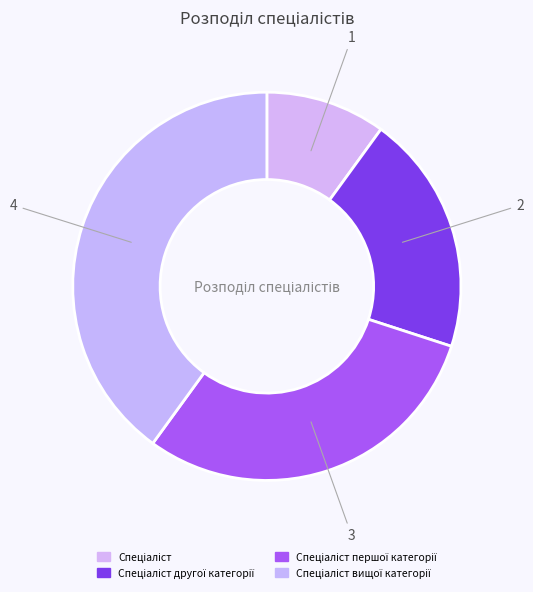

How much of the chart is everything except Спеціаліст другої категорії?

80.0%